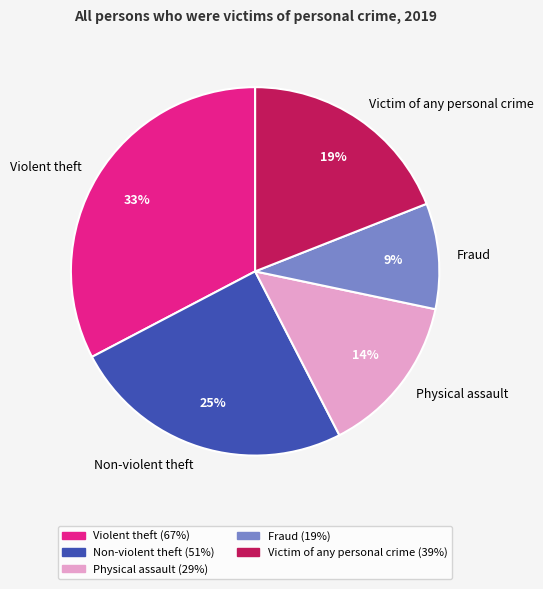

Between Physical assault and Non-violent theft, which is larger?

Non-violent theft